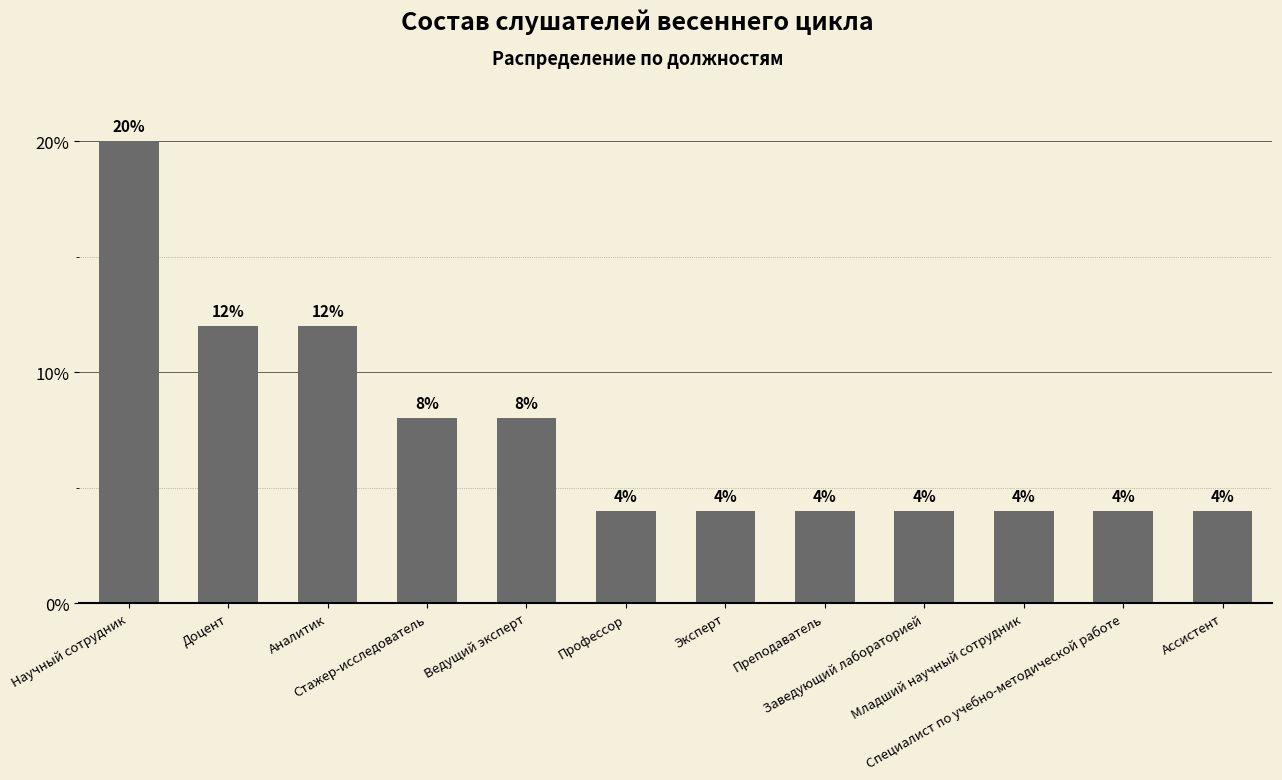

What is the average value?

7